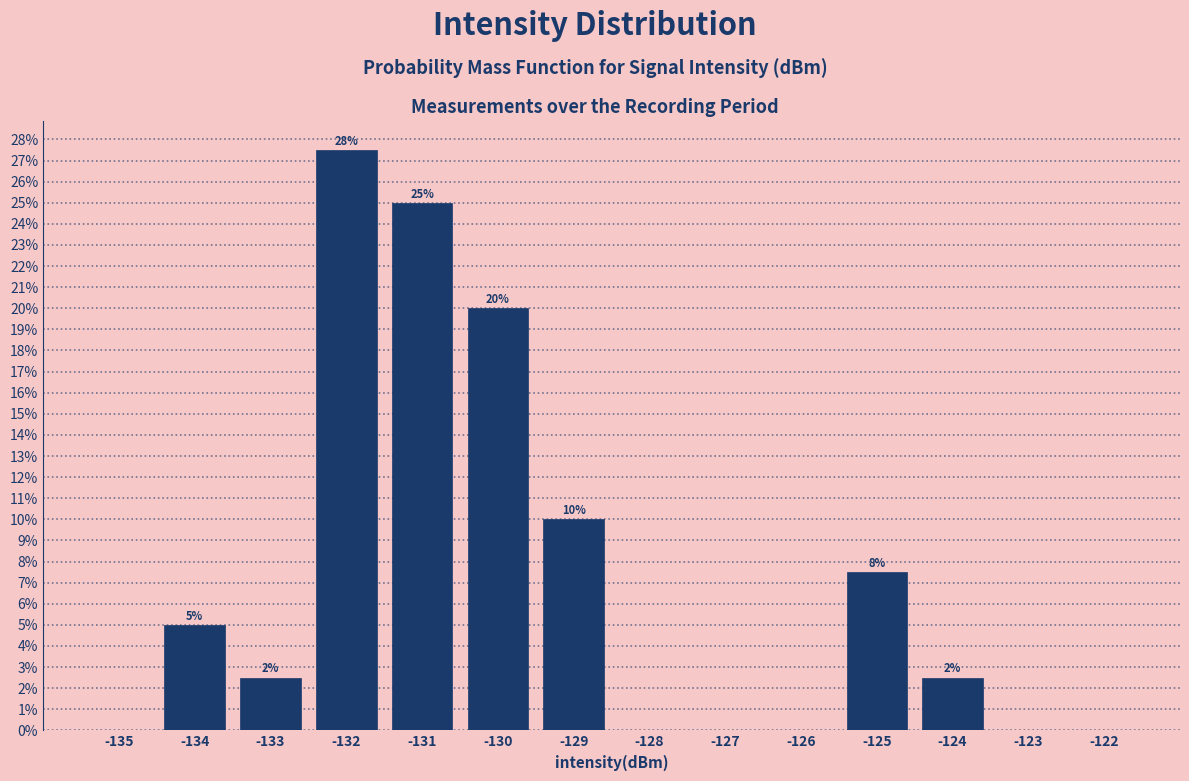

Are the bars horizontal?

No